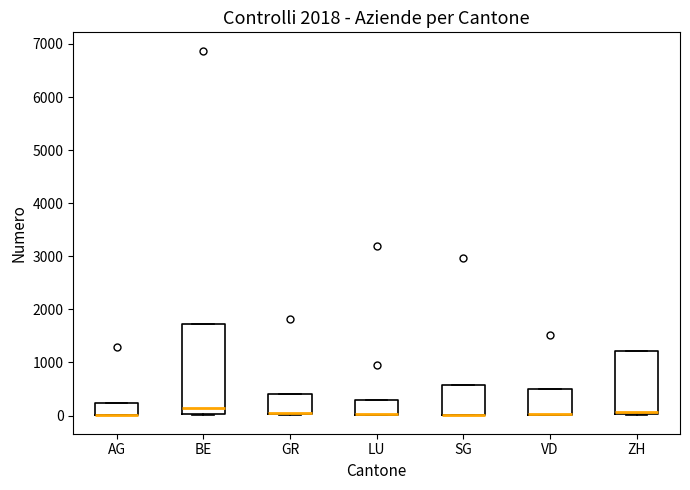

Reading left to right, transcribe this box plot: for each box, give where its median line is, the range the box spans, and where its two whiskers end, as read against the y-axis. The values are not printed on the chart, so give them approximately, as read against the axis.

AG: median 0 (drawn on the box's lower edge), box 0 to 200, whiskers 0 to 200
BE: median 100, box 0 to 1700, whiskers 0 to 1700
GR: median 0 (drawn on the box's lower edge), box 0 to 400, whiskers 0 to 400
LU: median 0 (drawn on the box's lower edge), box 0 to 300, whiskers 0 to 300
SG: median 0 (drawn on the box's lower edge), box 0 to 600, whiskers 0 to 600
VD: median 0 (drawn on the box's lower edge), box 0 to 500, whiskers 0 to 500
ZH: median 100, box 0 to 1200, whiskers 0 to 1200